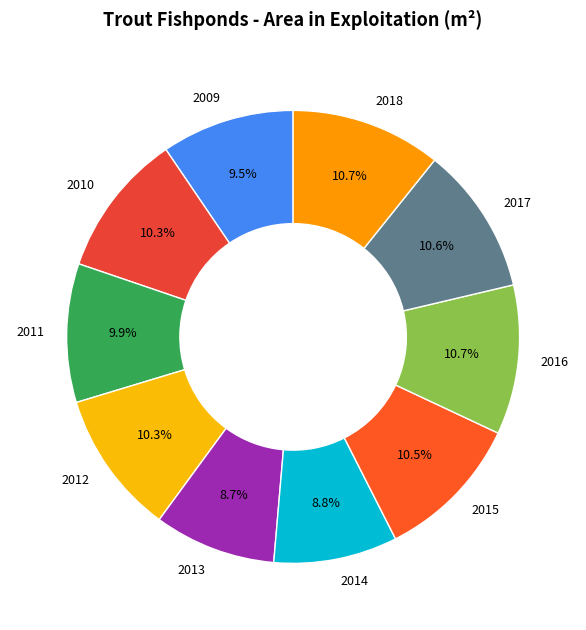

How many segments does this pie chart have?

10